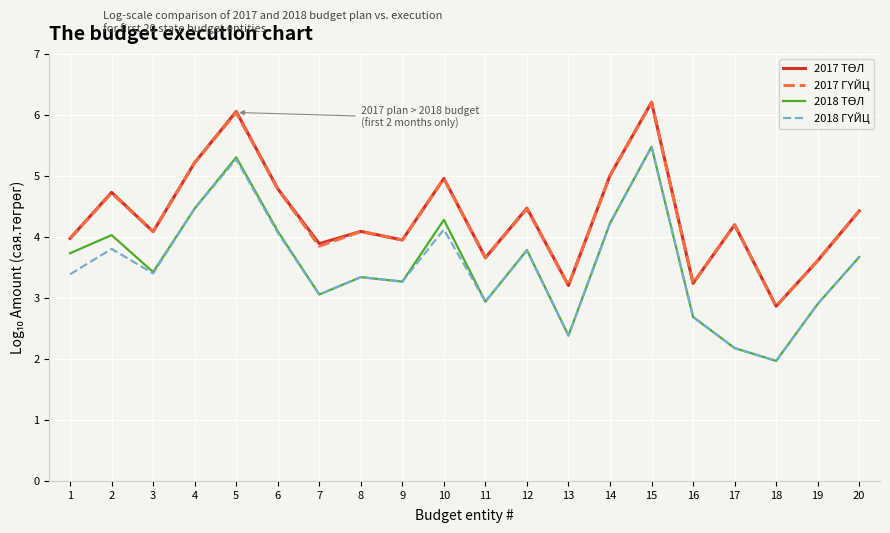

Which label corresponds to the smallest value in the chart?

18